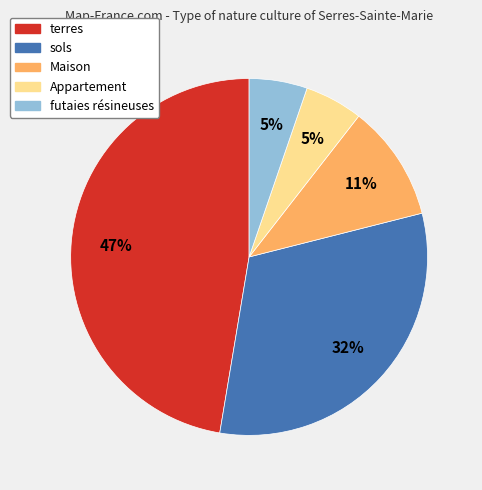

Combined, do terres and sols account for over 50%?

Yes